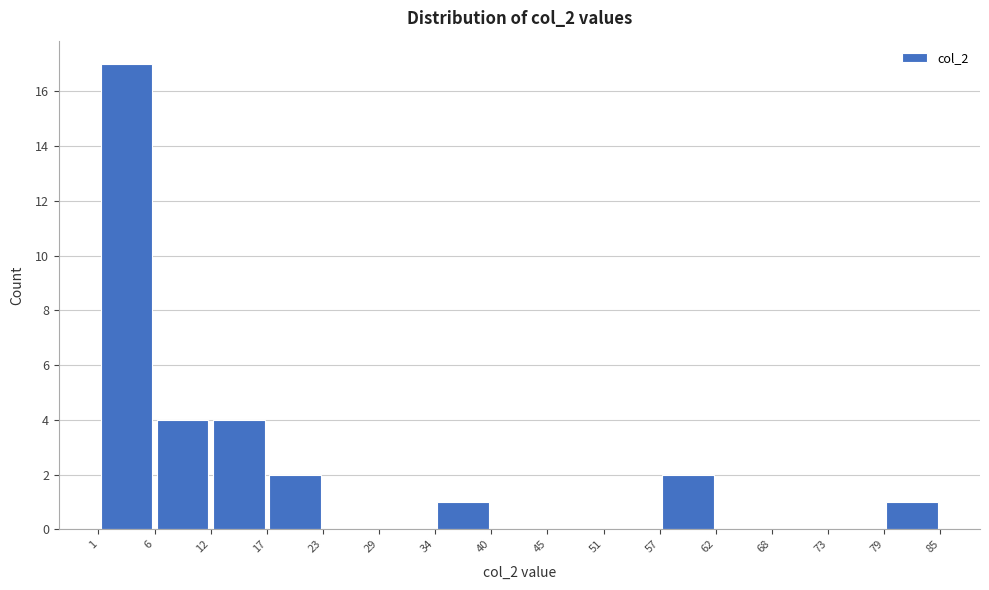

How tall is the bar that spans 57 to 62 on the x-axis? The values are not printed on the chart, so give them approximately, as read against the axis.

2